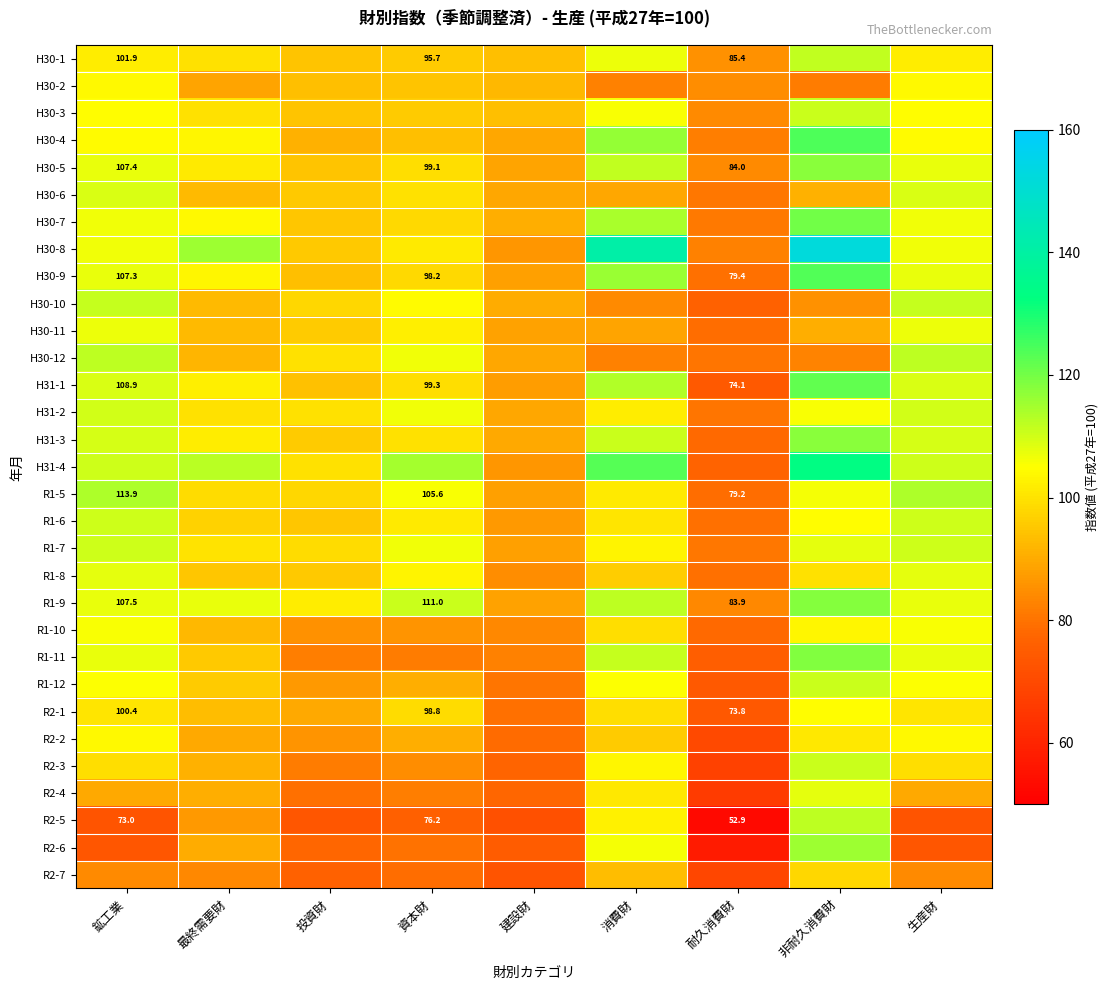

Which label corresponds to the largest value in the chart?

非耐久消費財